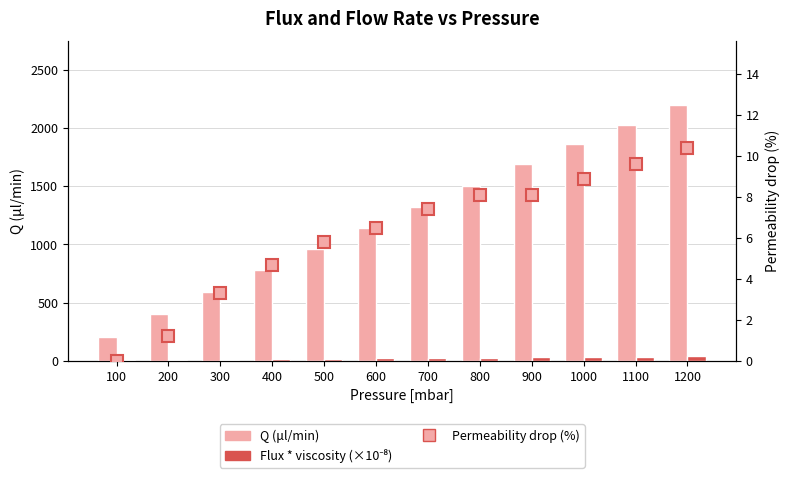

Reading left to right, list all the values displayed in this chart.

Q (μl/min): 204.0	403.1	591.6	777.8	960.7	1144.2	1322.2	1499.7	1687.7	1858.7	2028.1	2194.4
Flux * viscosity (×10⁻⁸): 3.5	6.9	10.2	13.4	16.5	19.6	22.7	25.7	29.0	31.9	34.8	37.7
Permeability drop (%): 0.0	1.2	3.3	4.7	5.8	6.5	7.4	8.1	8.1	8.9	9.6	10.4